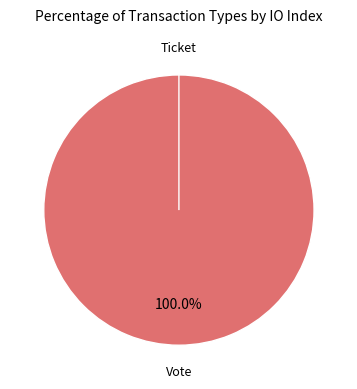

Count the number of slices in the pie.

2